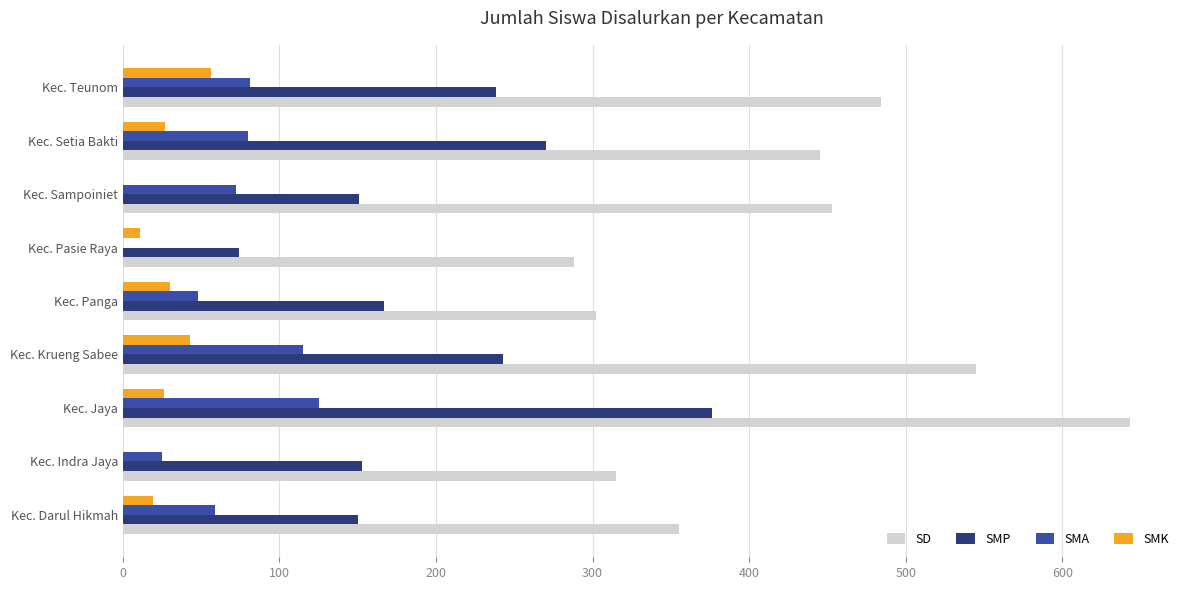

Is it true that SMK equals 0 at Kec. Indra Jaya?

True